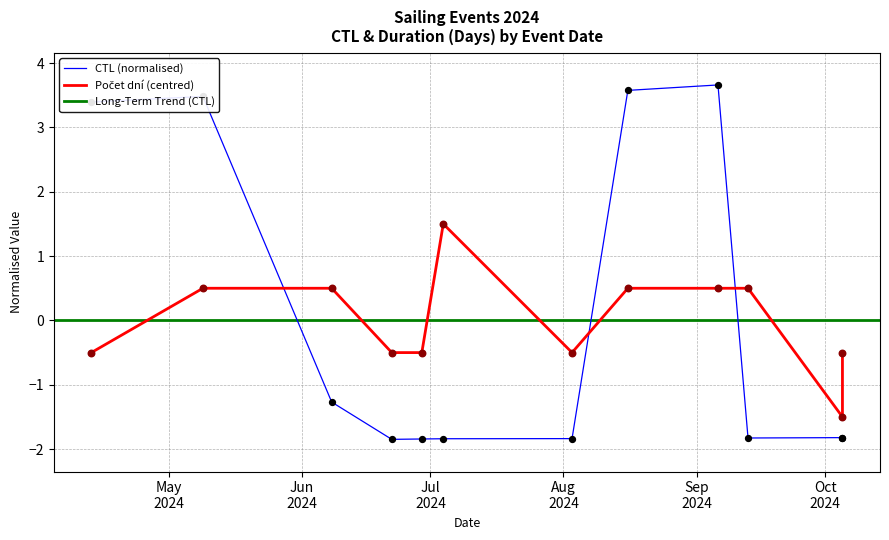

What is the total value across all series at 04.07.2024?

-0.3